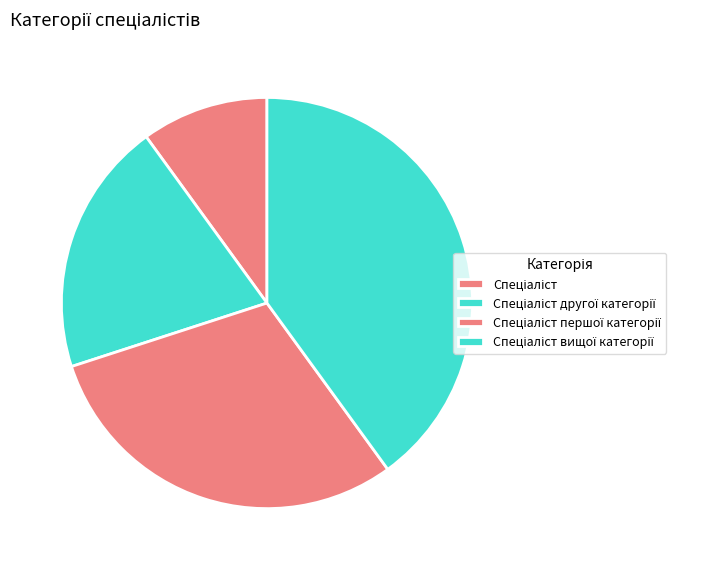

Is it true that Спеціаліст другої категорії is 20% of the pie?

True